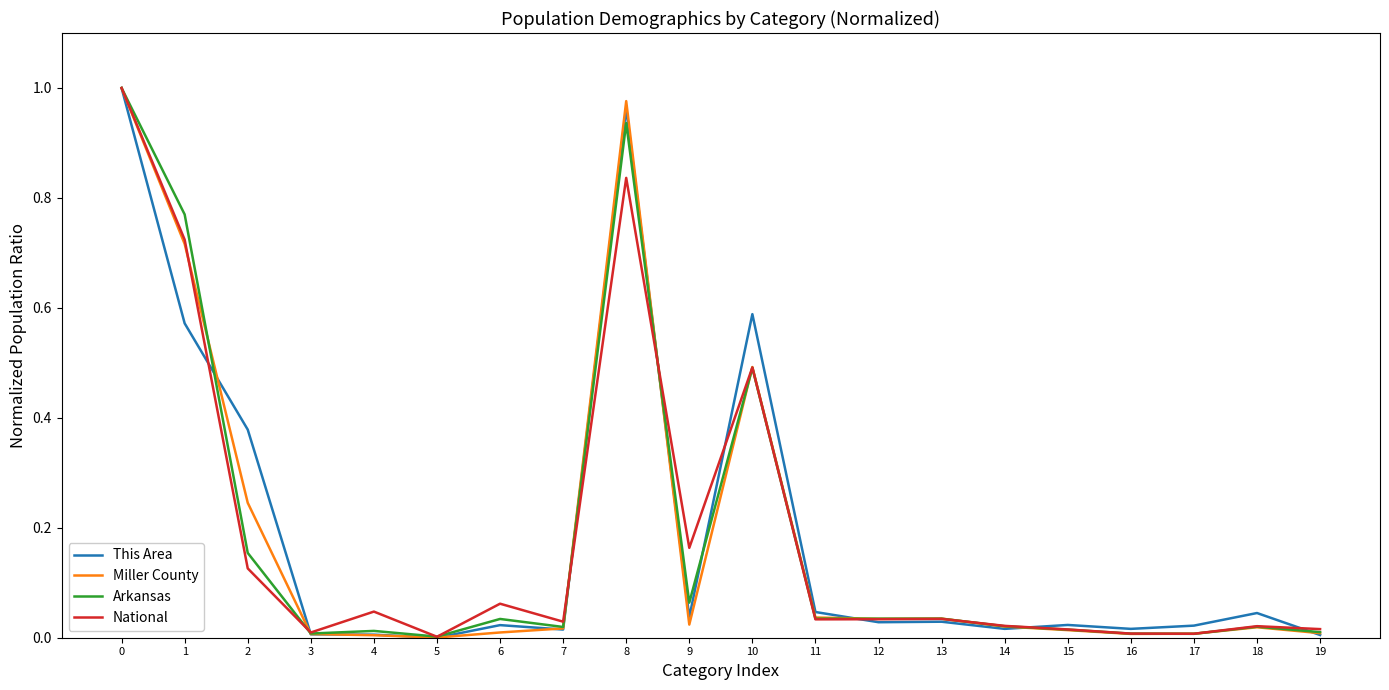

The value of Arkansas at 13 is 0.1. True or false?

False